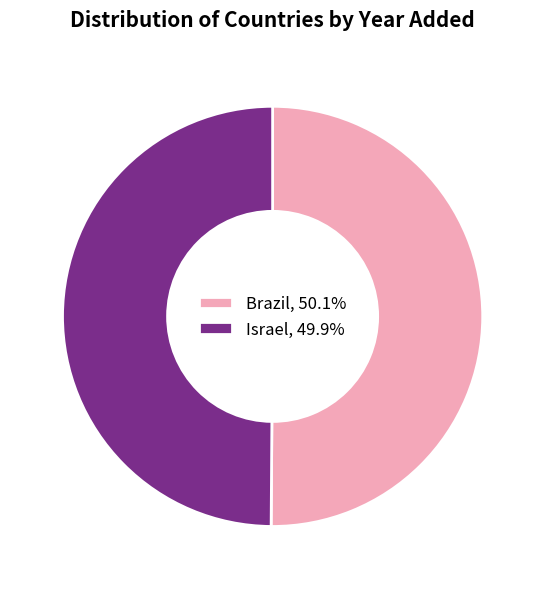

Count the number of slices in the pie.

2